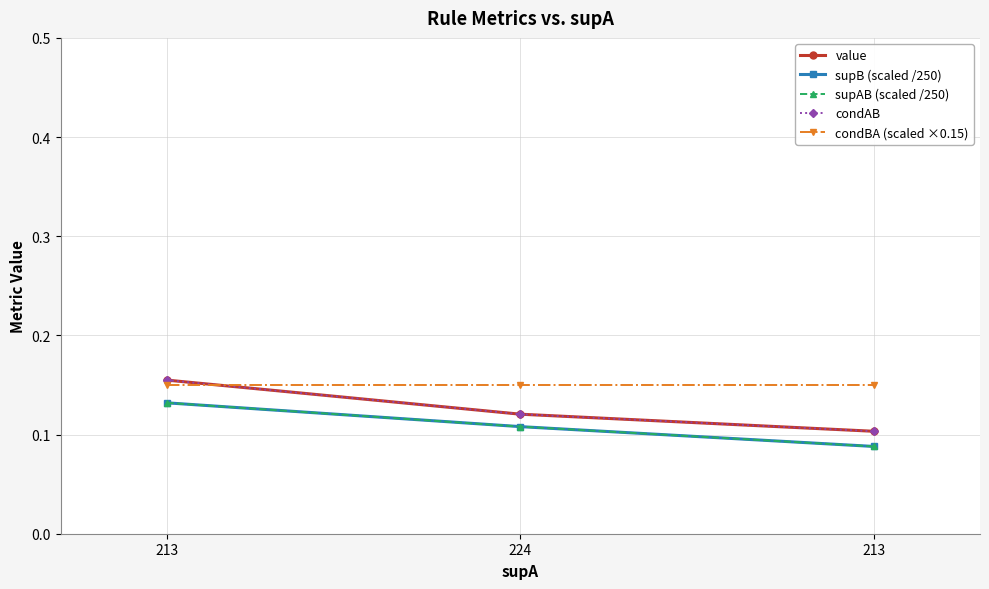

Read the condBA (scaled ×0.15) value at 213.

0.1